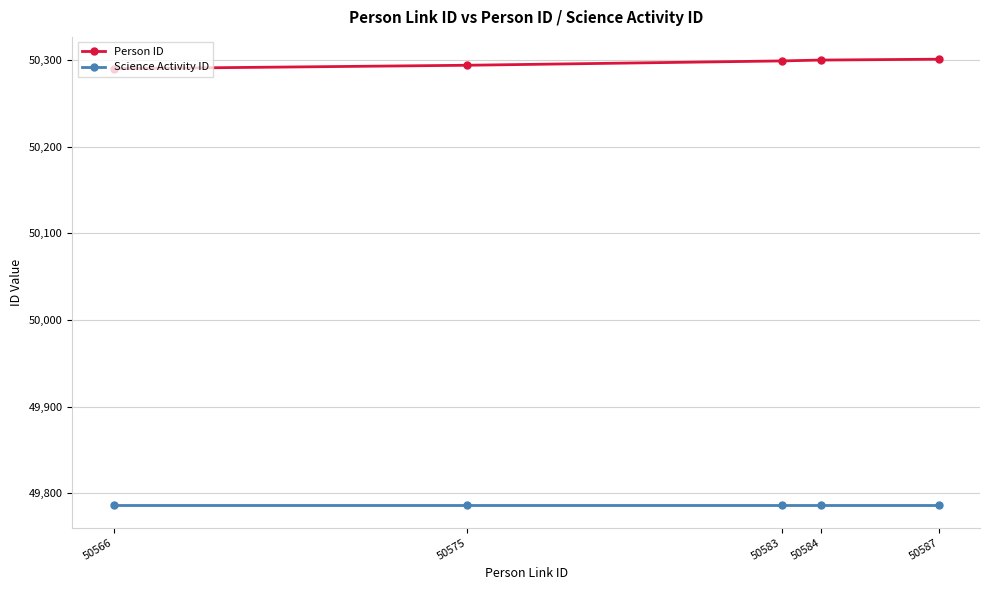

What is the average value of the Person ID series?

50297